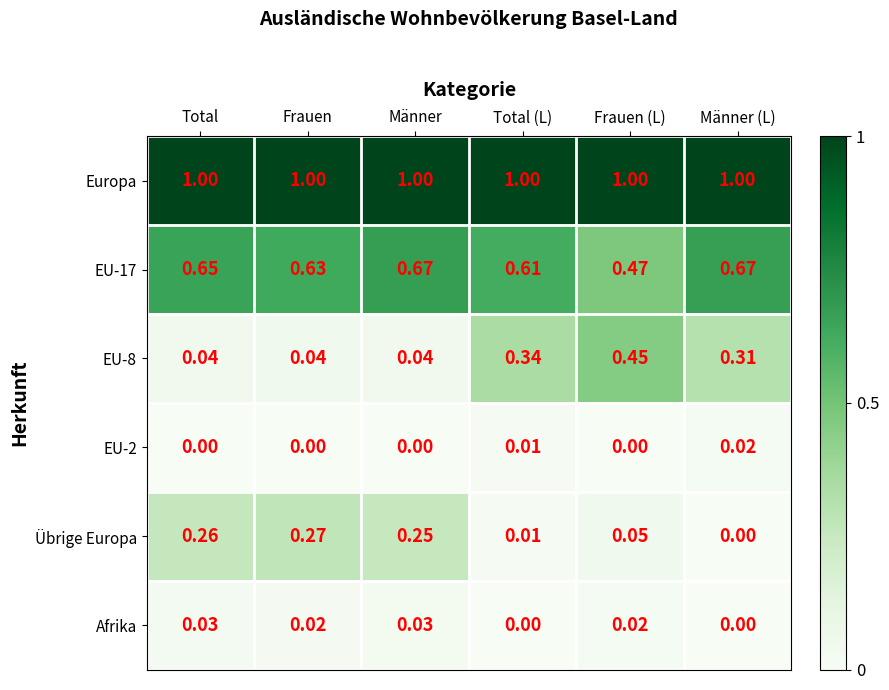

How many categories are shown in the chart?

6